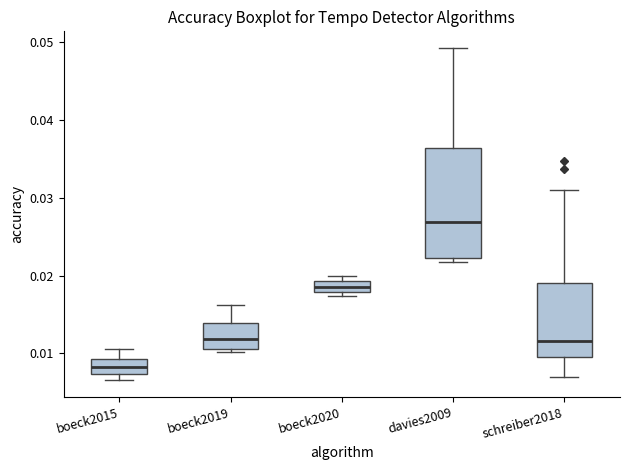

Comparing the boxes themselves (not the whiskers), which one is the tallest?

davies2009